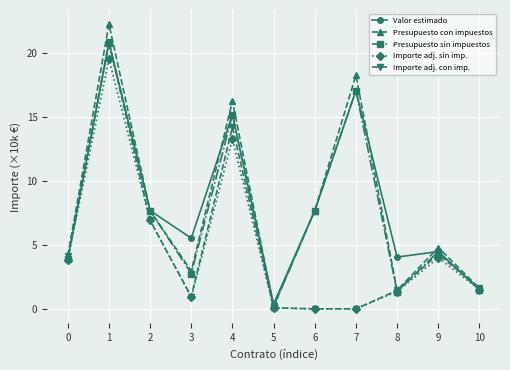

At how many categories does at least one series exceed 9?

3